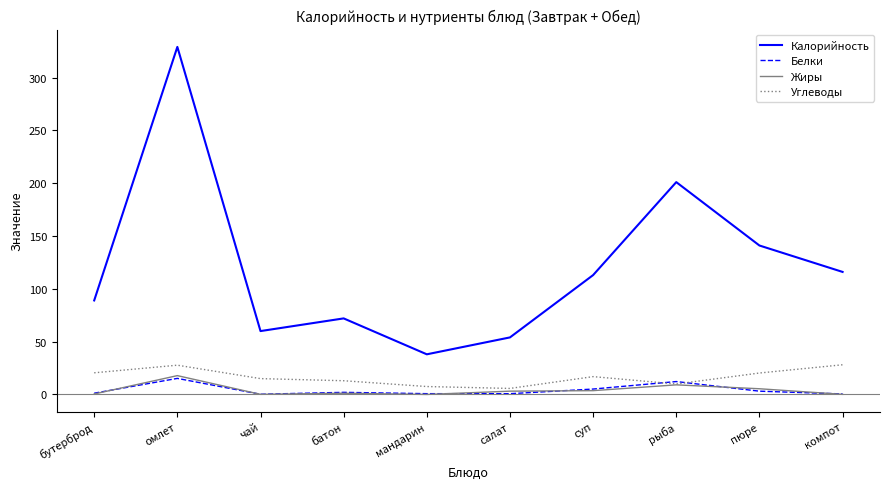

Where is Калорийность nearest to the value 183?

рыба